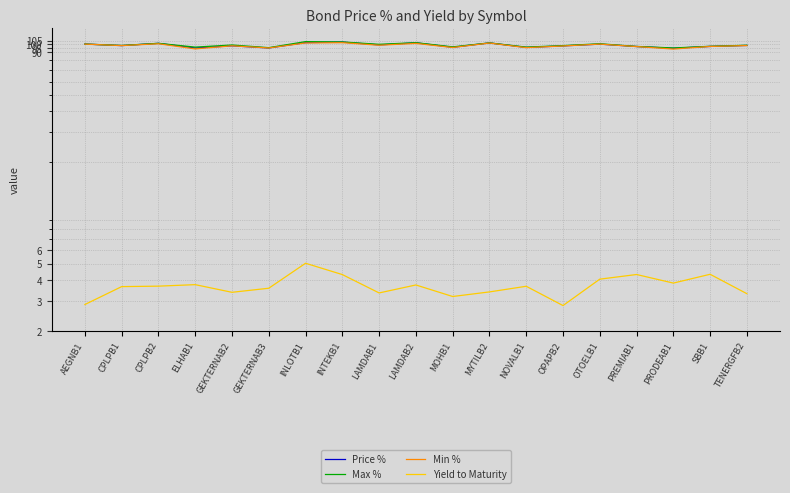

Which series has the largest range (max minus min)?

Max %